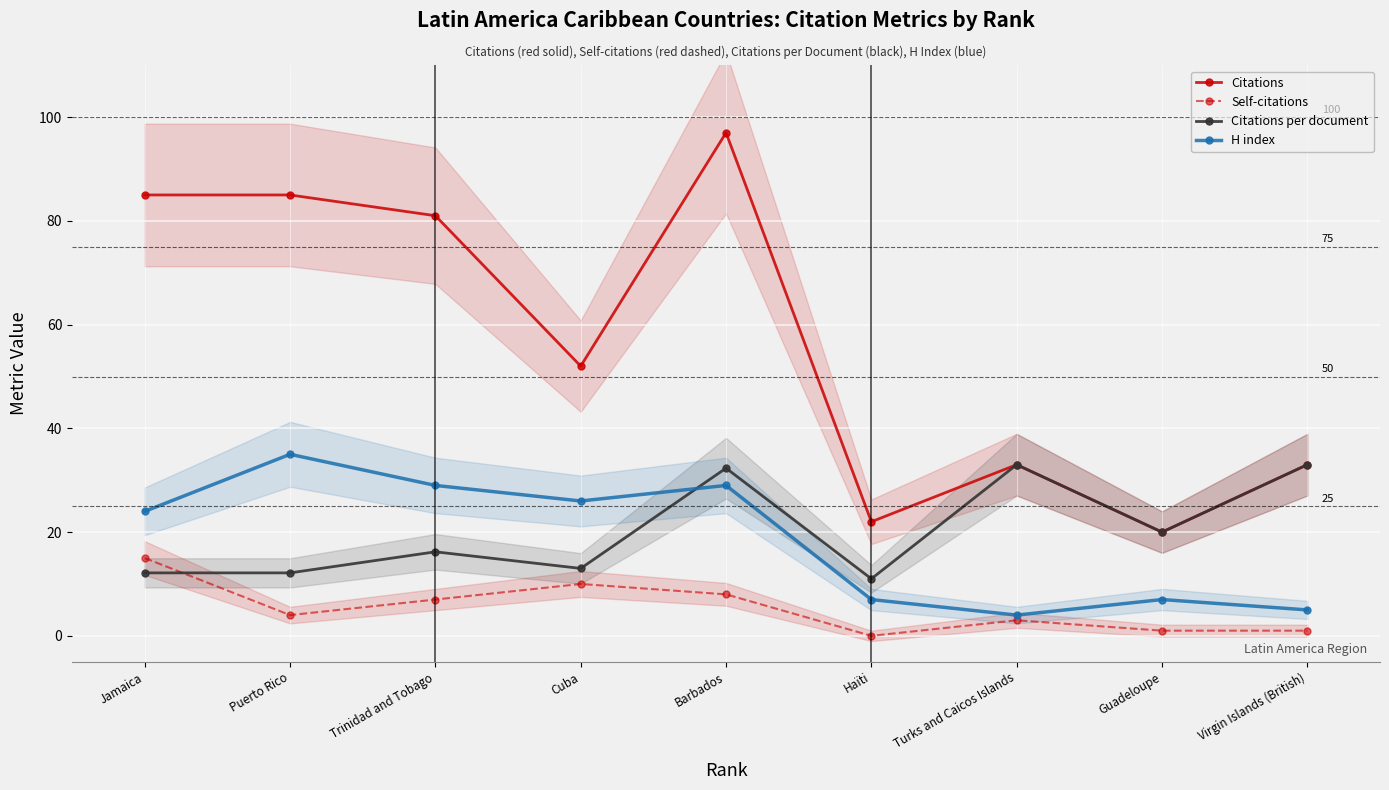

What is the difference between the maximum and second lowest values in the H index series?

30.0